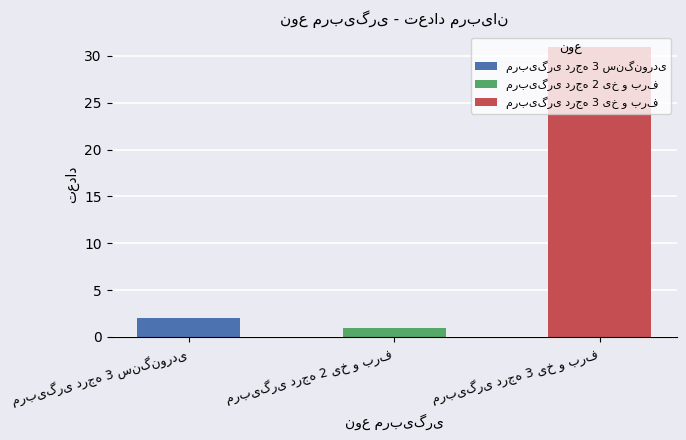

What is the value of the 3rd bar from the left?

31